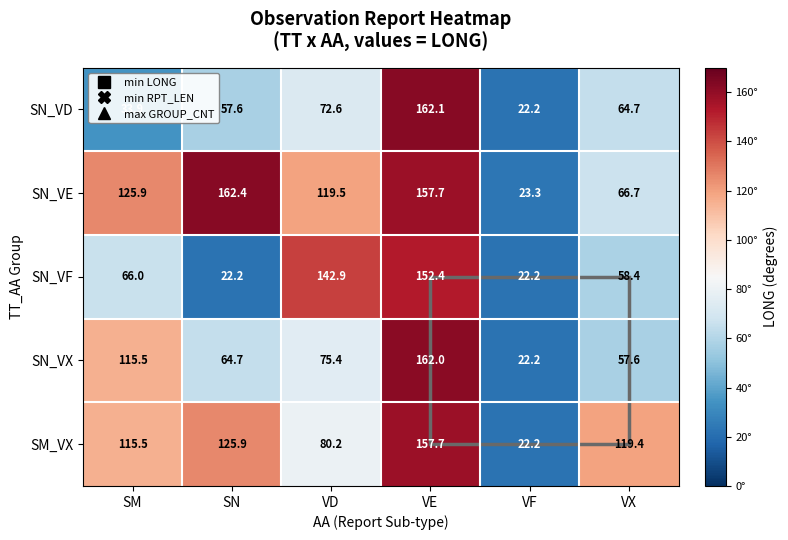

Is it true that SN_VF equals 78.5 at VX?

False